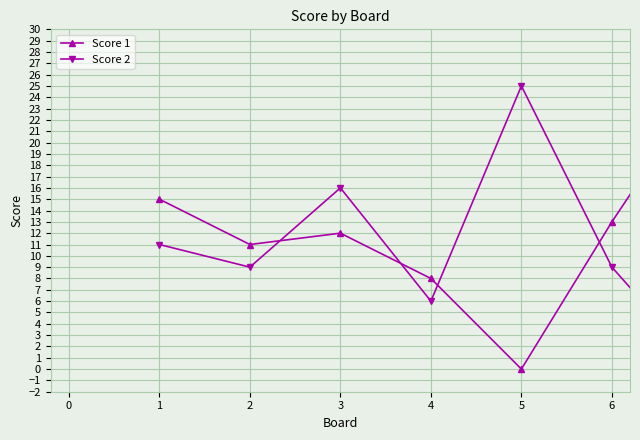

How many interior local valleys does the Score 2 series have?

2